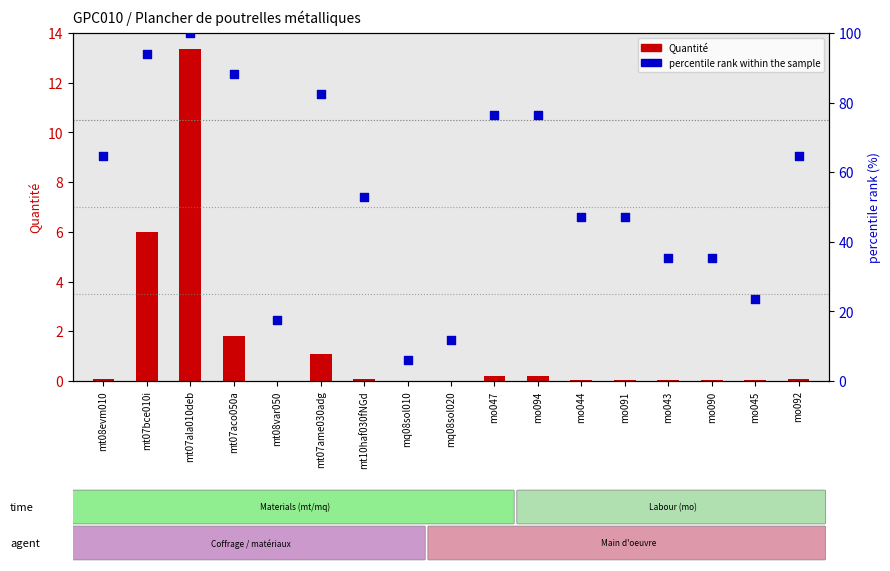

What are all the series names shown in the legend?

Quantité, percentile rank within the sample